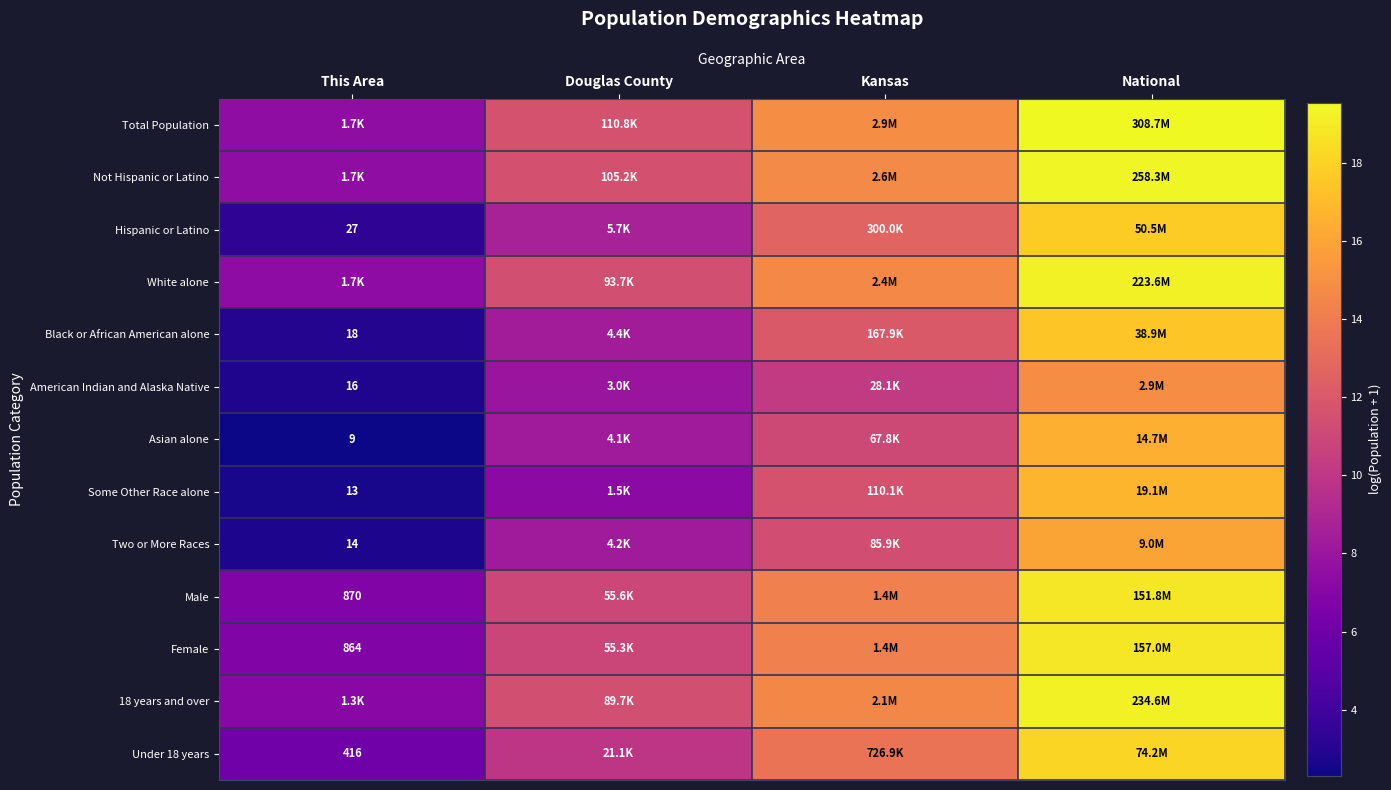

List the labels in order of Hispanic or Latino value, largest first.

National, Kansas, Douglas County, This Area